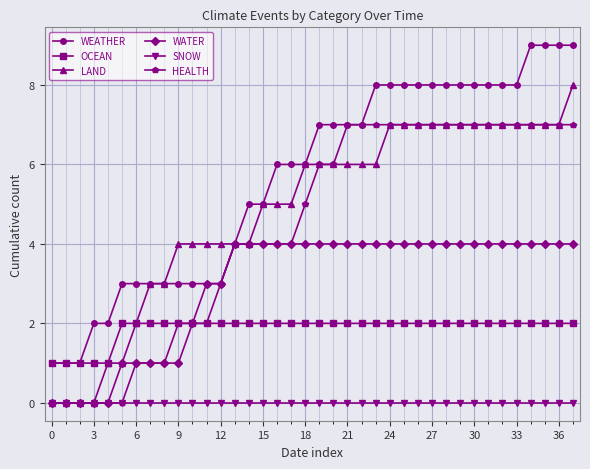

Reading left to right, what are all the values shown in this chart?

WEATHER: 1	1	1	2	2	3	3	3	3	3	3	3	3	4	5	5	6	6	6	7	7	7	7	8	8	8	8	8	8	8	8	8	8	8	9	9	9	9
OCEAN: 1	1	1	1	1	2	2	2	2	2	2	2	2	2	2	2	2	2	2	2	2	2	2	2	2	2	2	2	2	2	2	2	2	2	2	2	2	2
LAND: 0	0	0	0	1	1	2	3	3	4	4	4	4	4	4	5	5	5	6	6	6	6	6	6	7	7	7	7	7	7	7	7	7	7	7	7	7	8
WATER: 0	0	0	0	0	1	1	1	1	1	2	3	3	4	4	4	4	4	4	4	4	4	4	4	4	4	4	4	4	4	4	4	4	4	4	4	4	4
SNOW: 0	0	0	0	0	0	0	0	0	0	0	0	0	0	0	0	0	0	0	0	0	0	0	0	0	0	0	0	0	0	0	0	0	0	0	0	0	0
HEALTH: 0	0	0	0	0	0	1	1	1	2	2	2	3	4	4	4	4	4	5	6	6	7	7	7	7	7	7	7	7	7	7	7	7	7	7	7	7	7